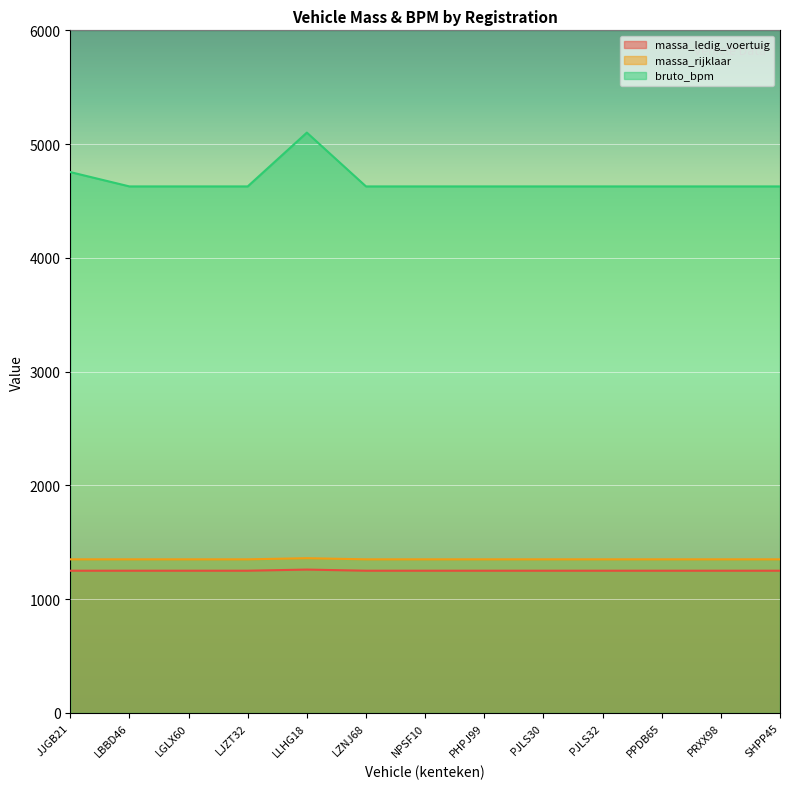

What is the label of the 13th point from the right?

JJGB21